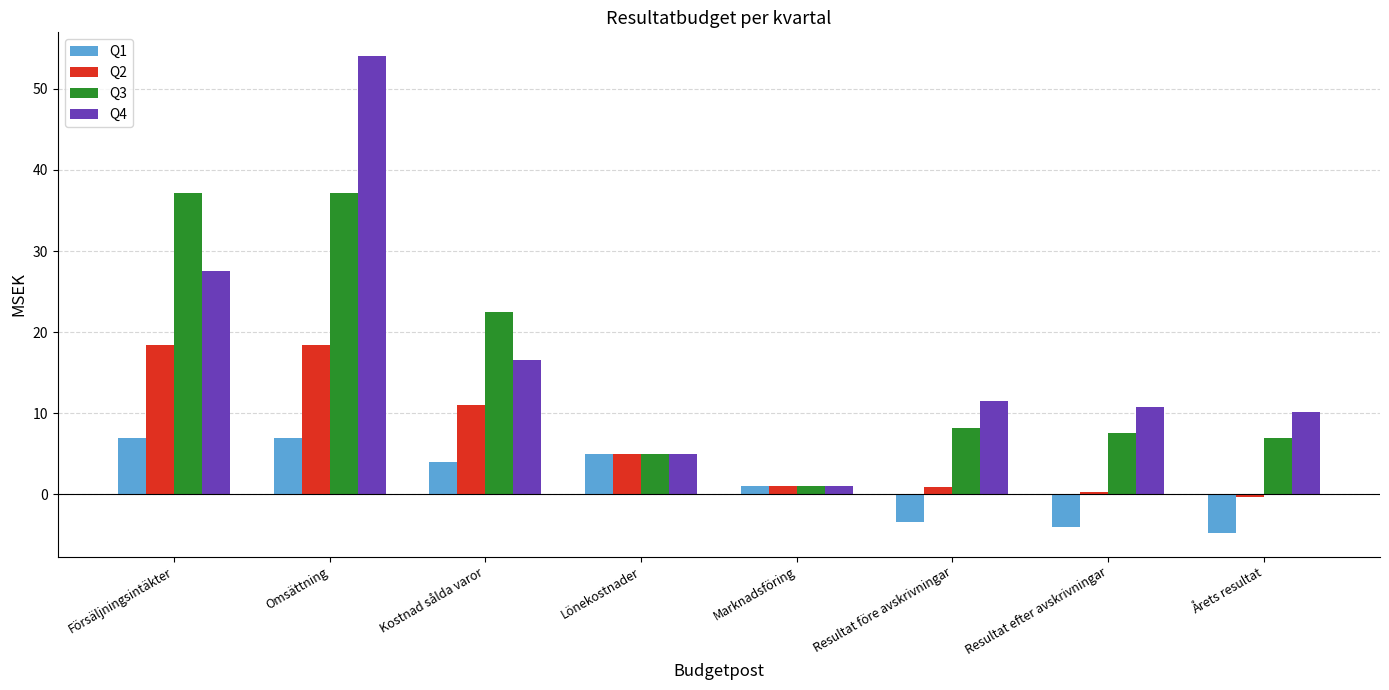

At which label does Q4 first exceed 11?

Försäljningsintäkter